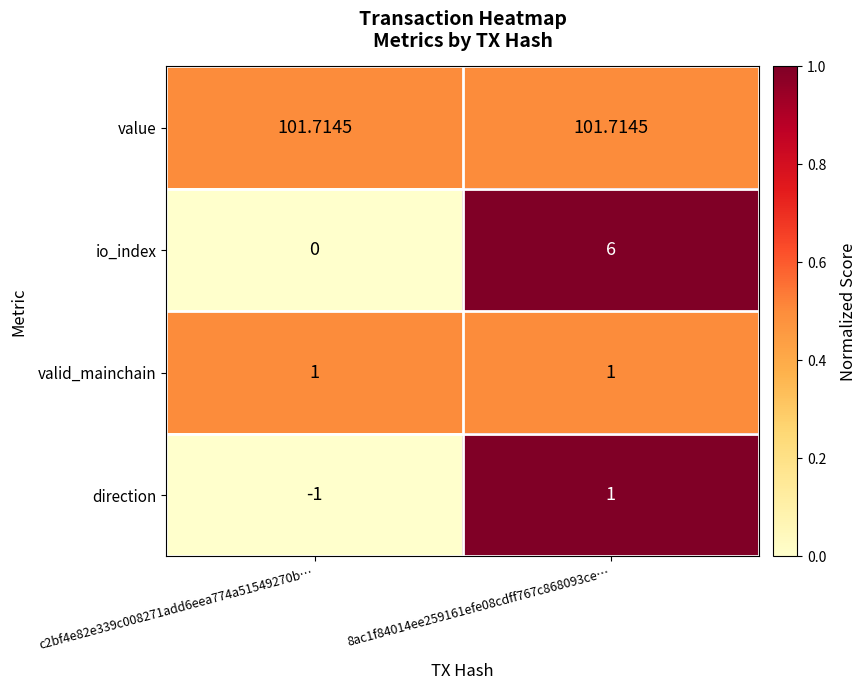

Which series has the largest range (max minus min)?

io_index